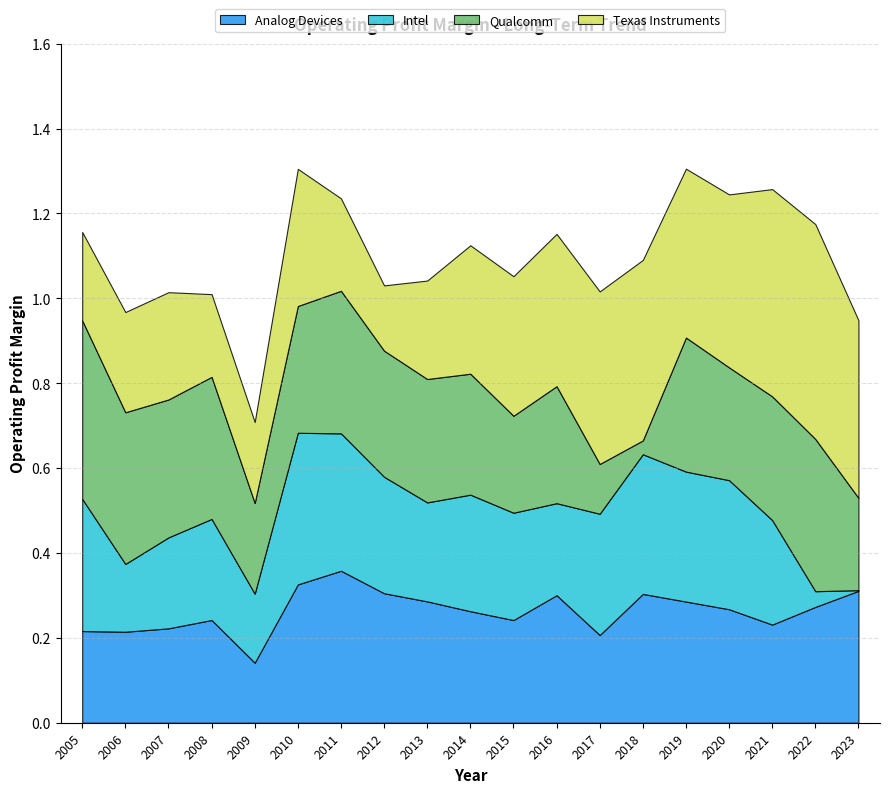

How many lines are shown in the chart?

4